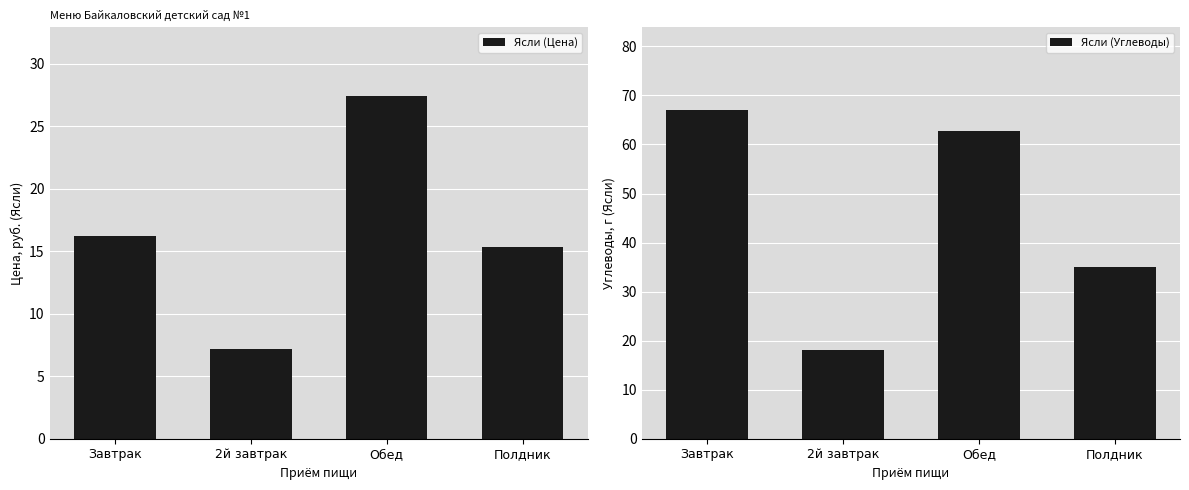

How many data points does each series have?

4